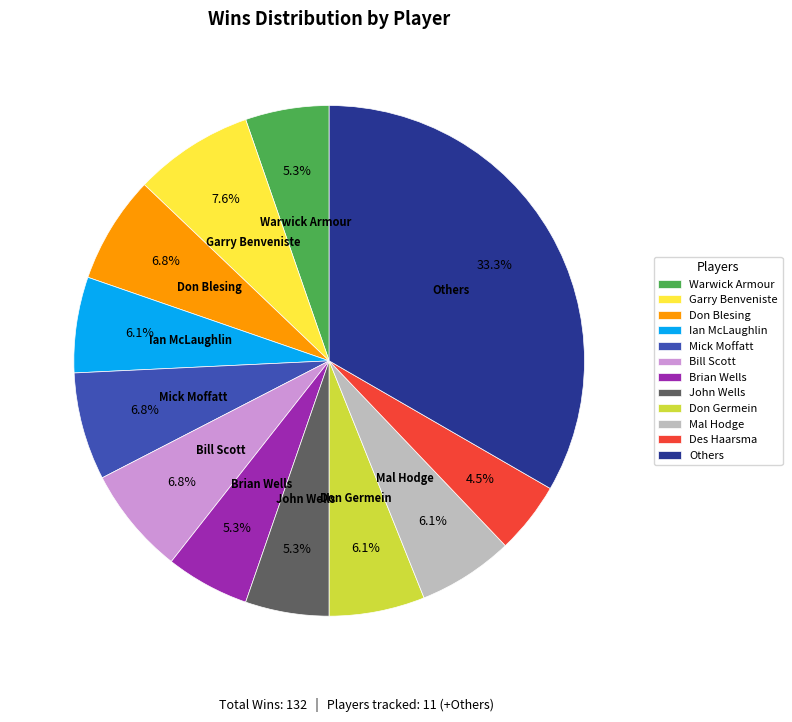

Combined, what portion of the pie is Warwick Armour and Don Germein?

11.4%